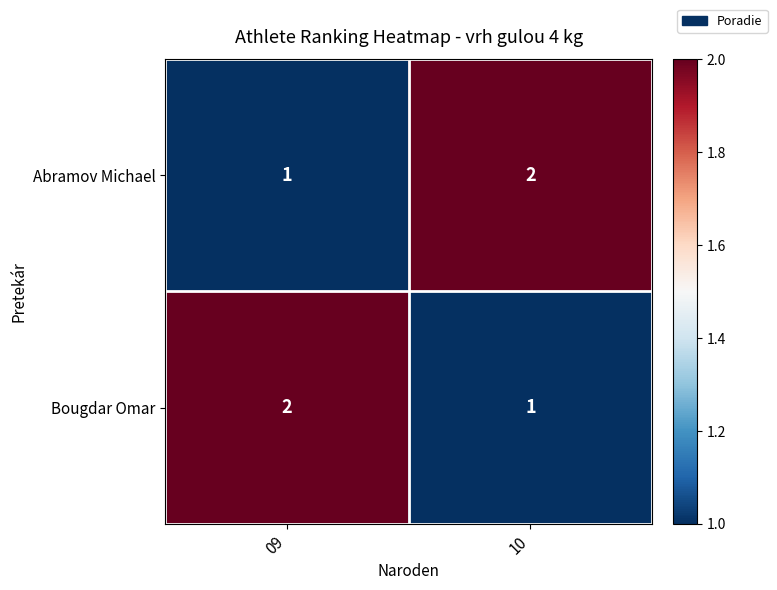

The value of Abramov Michael at 10 is 1. True or false?

False